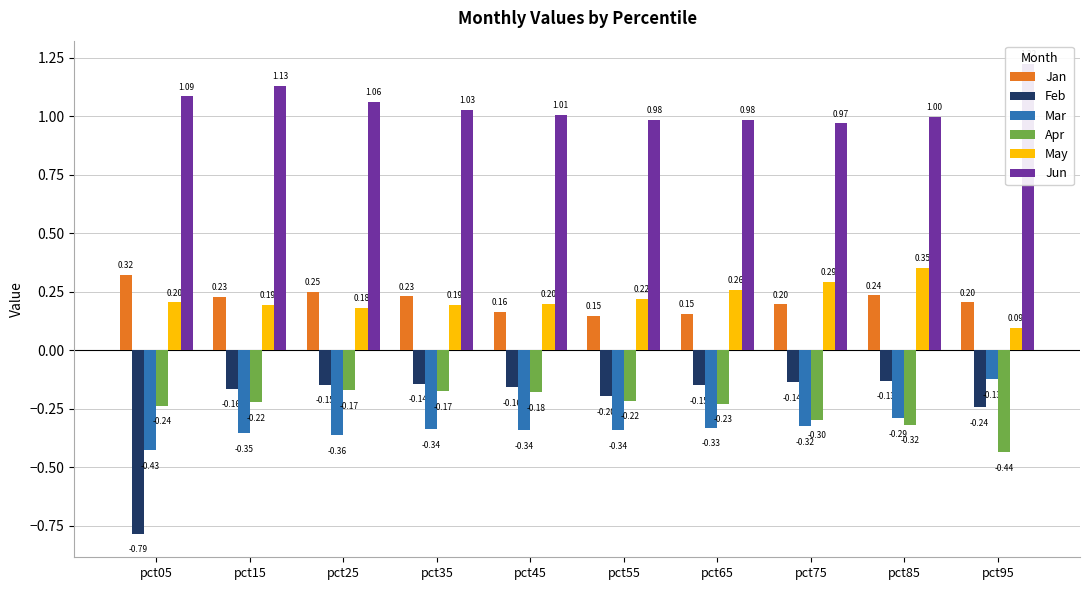

What is the average value of the Apr series?

-0.2